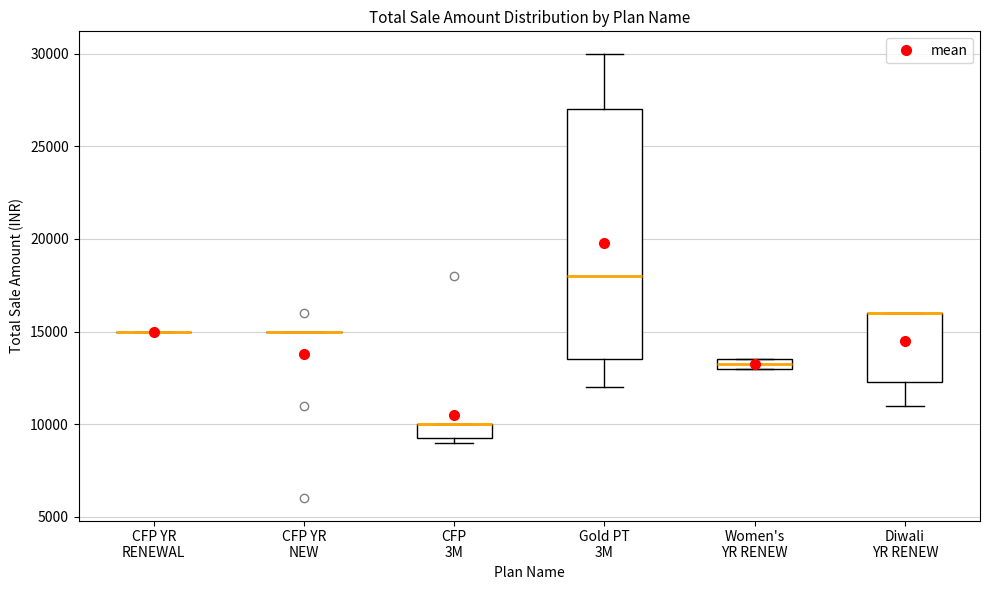

Comparing the boxes themselves (not the whiskers), which one is the tallest?

Gold PT 3M